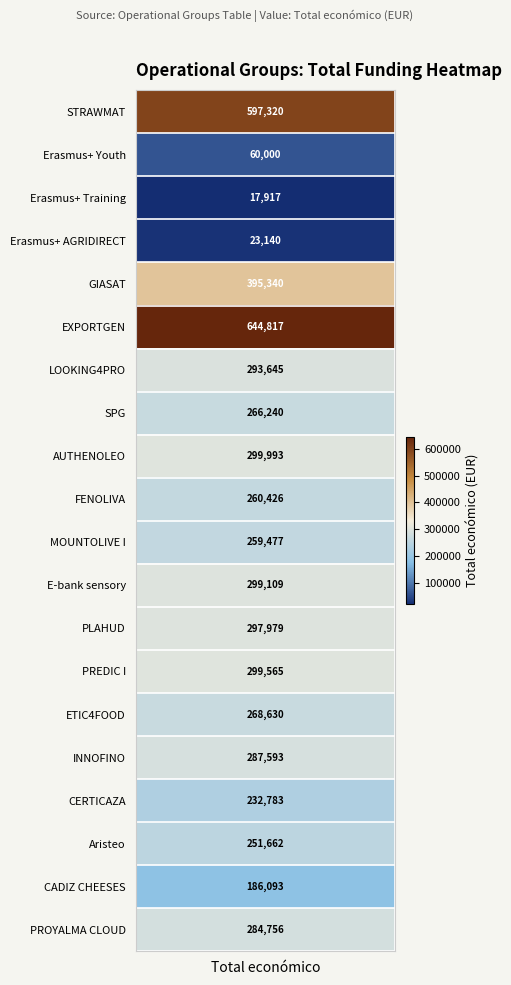

What is the sum of the values at PLAHUD and ETIC4FOOD?

566609